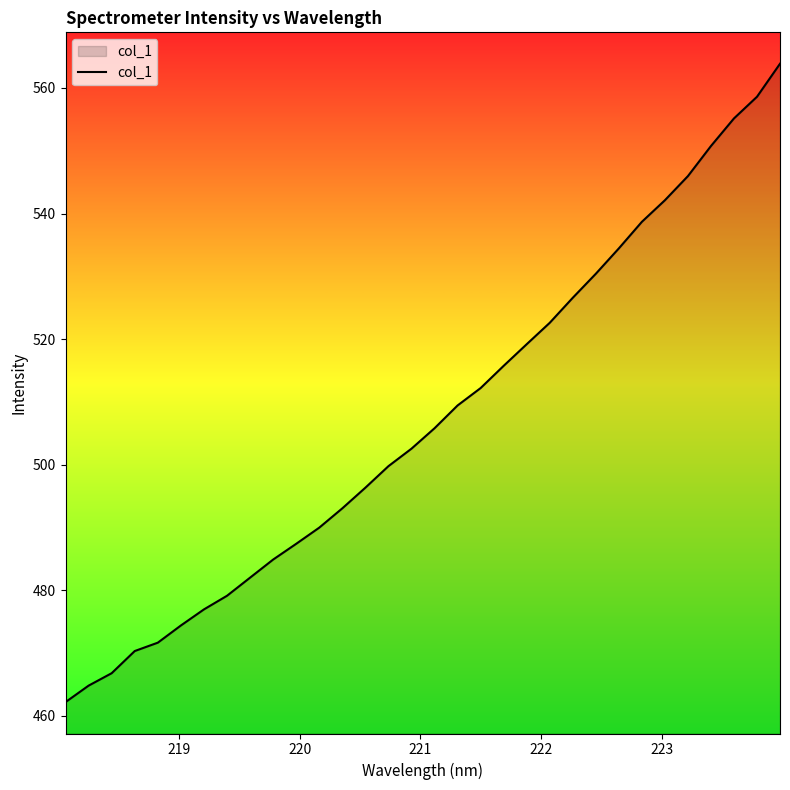

How many lines are shown in the chart?

1